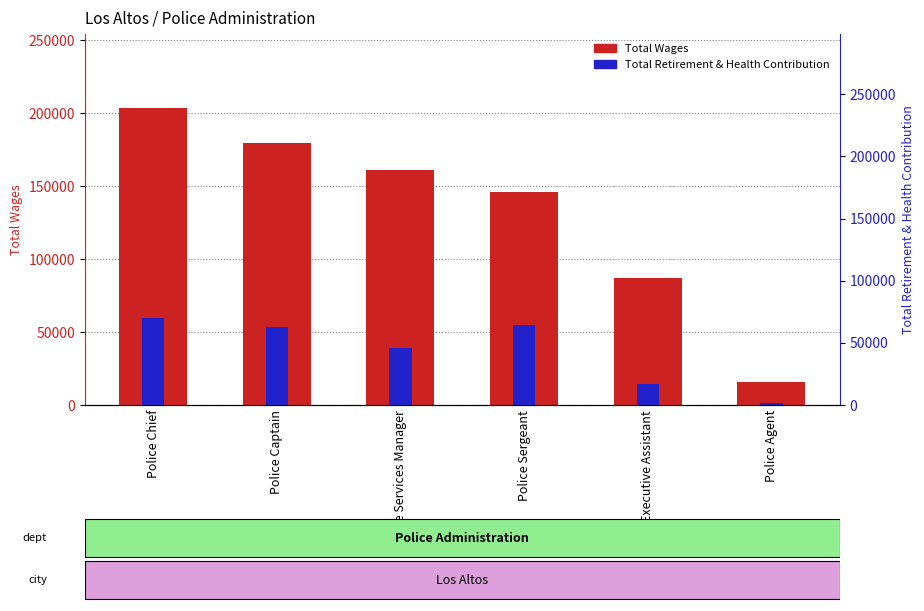

What are all the series names shown in the legend?

Total Wages, Total Retirement & Health Contribution